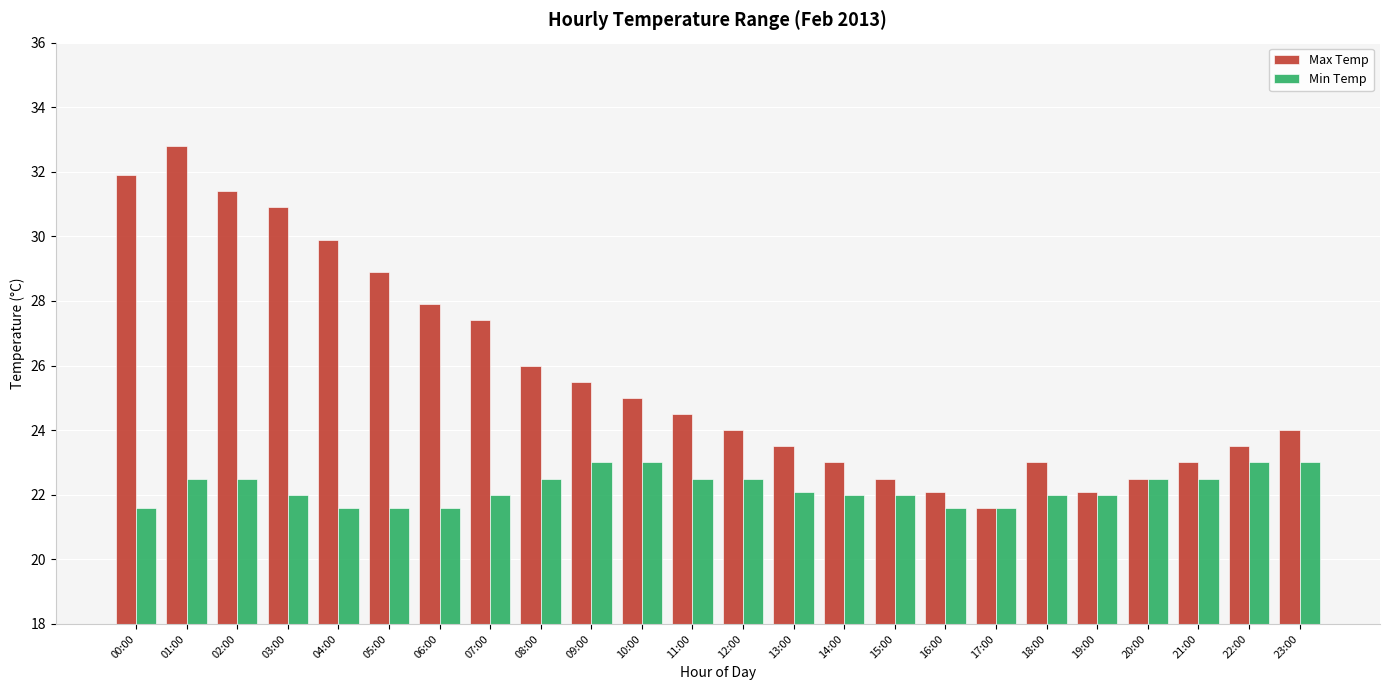

The Min Temp series shows 6.6 at 23:00. True or false?

False